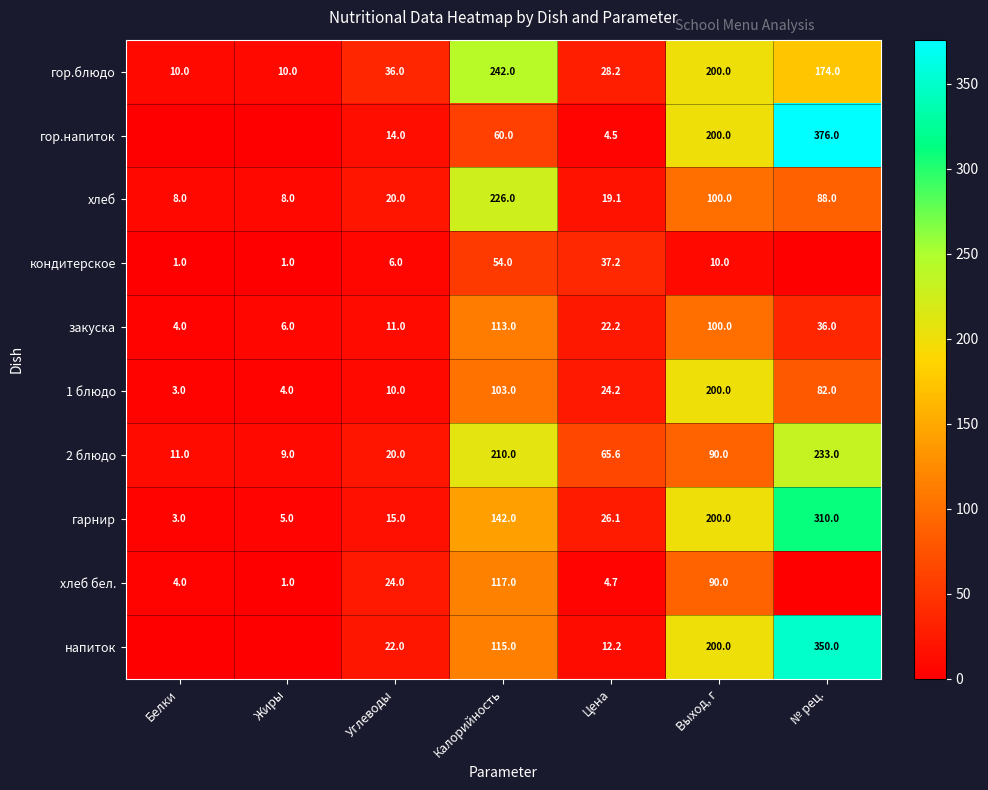

What is the sum of the гор.блюдо values at Жиры and Выход, г?

210.0